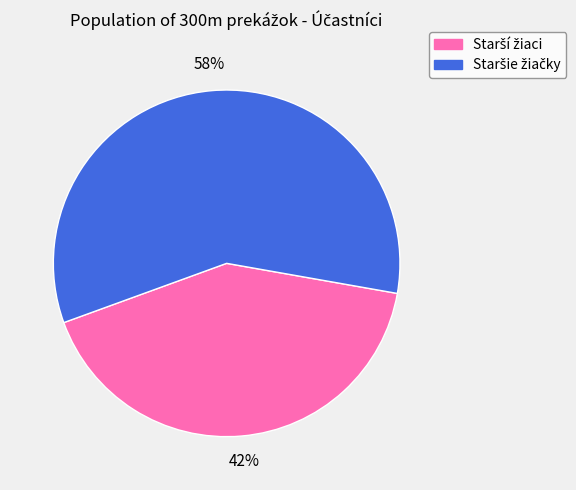

Does any single category account for the majority?

Yes